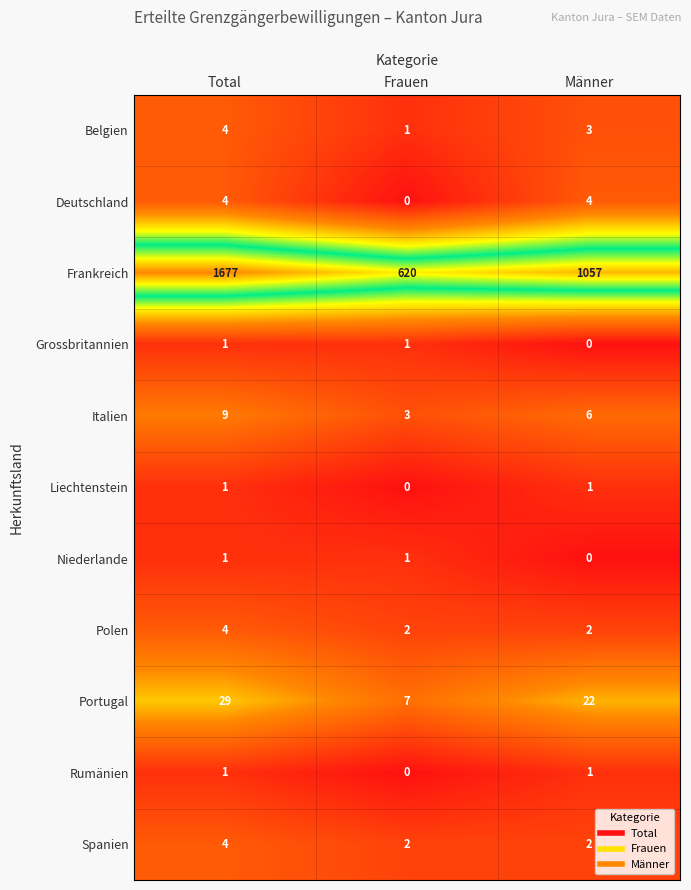

What is the difference between the highest and lowest values at Total?

1676